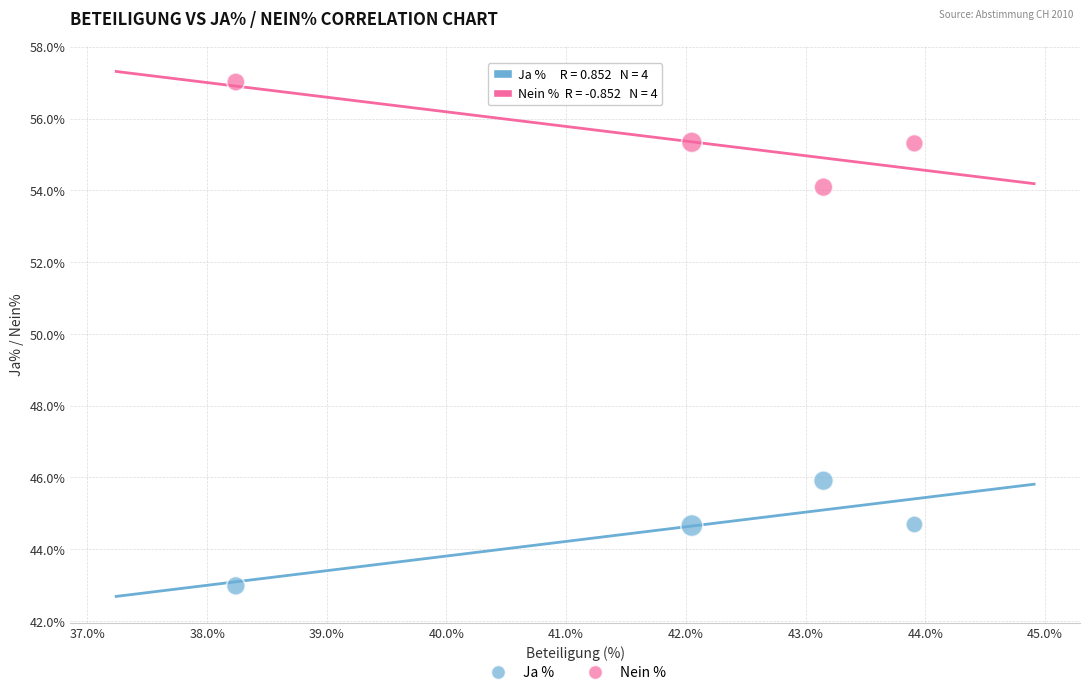

Which series reaches the minimum Y coordinate?

Ja %